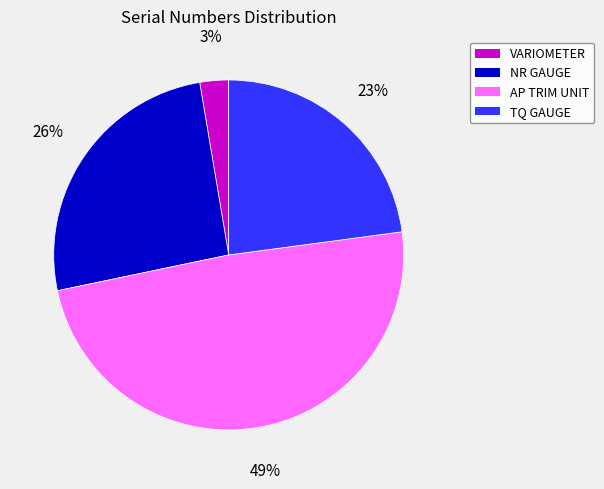

To the nearest percent, what is the average slice percentage?

25%